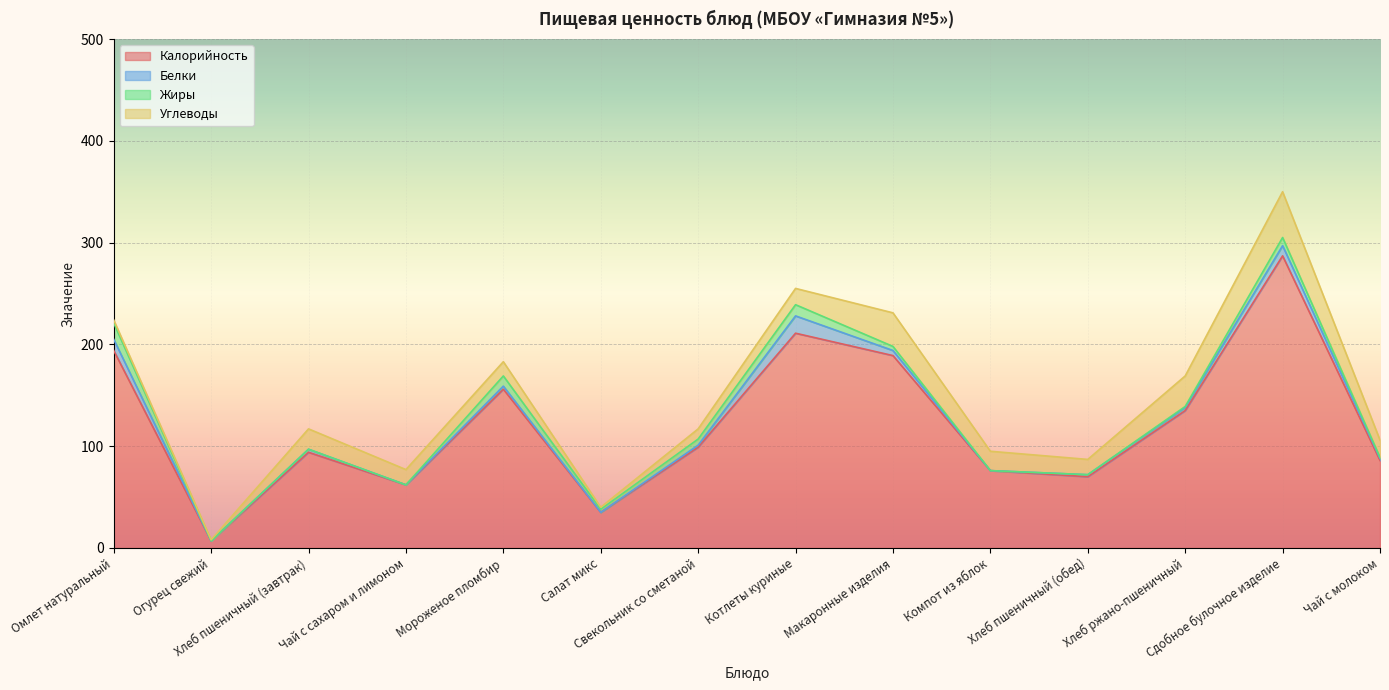

True or false: Жиры has more than 0 points higher than both neighbors.

True